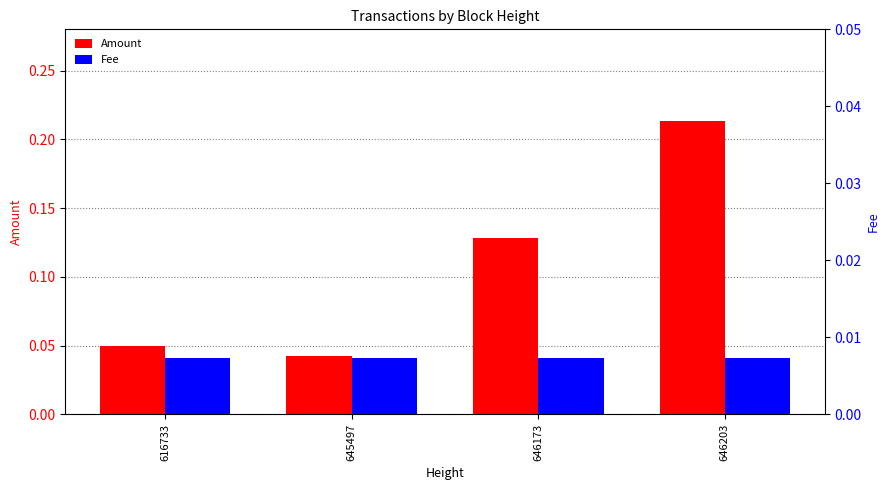

At which category is the sum across all series the highest?

646203